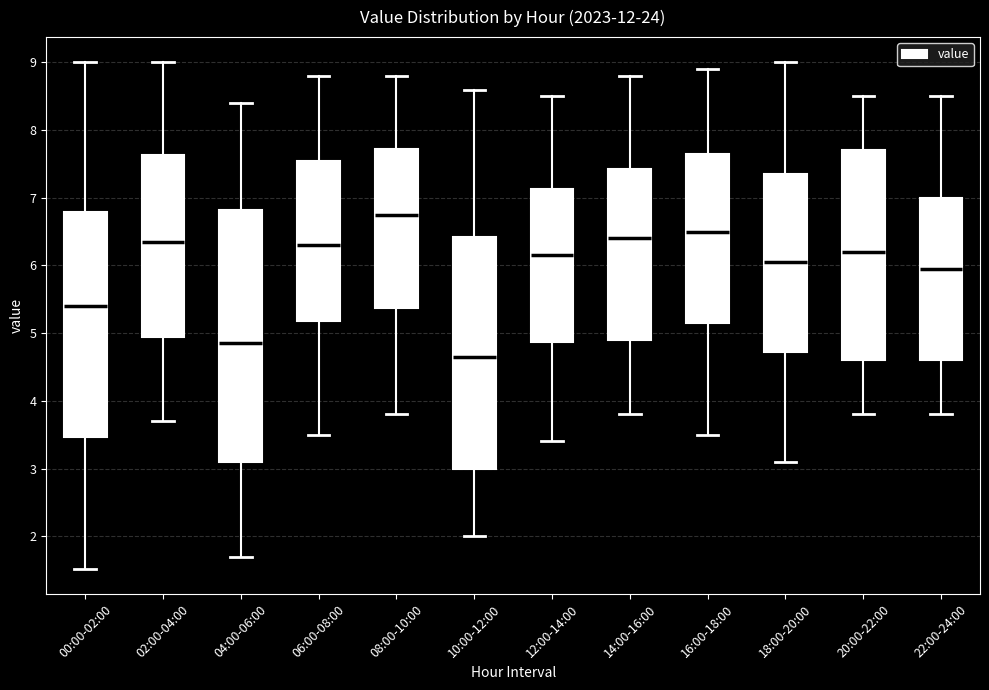

Which box's median line is the highest?

08:00-10:00